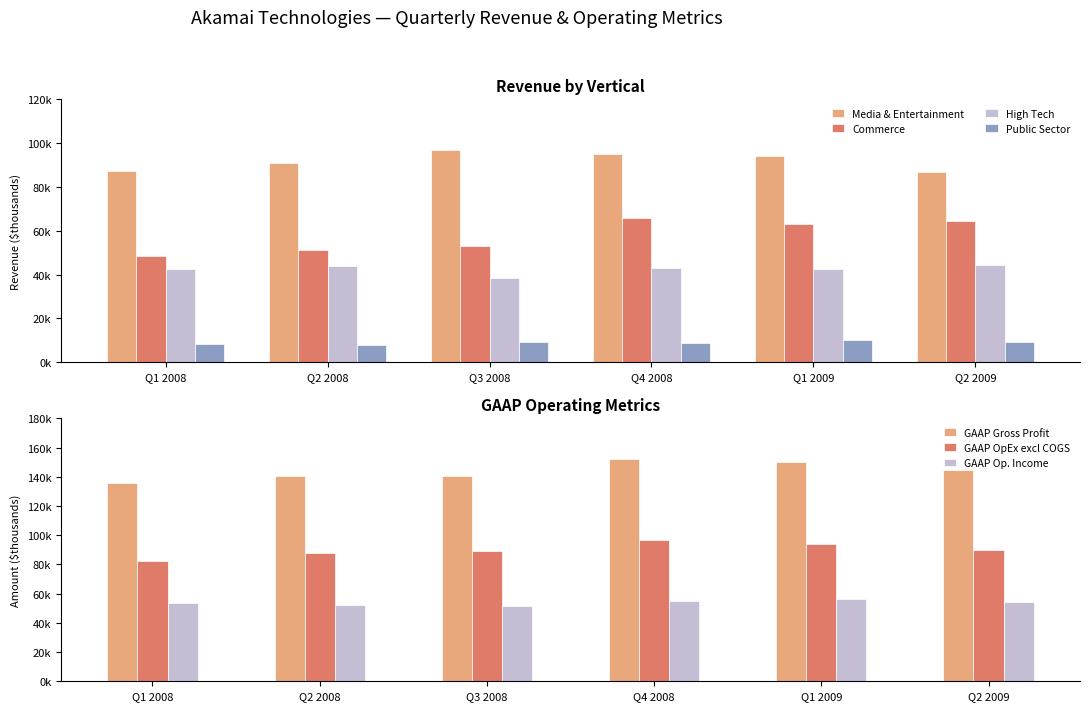

Where does the High Tech series first go above 43059?

Q2 2008